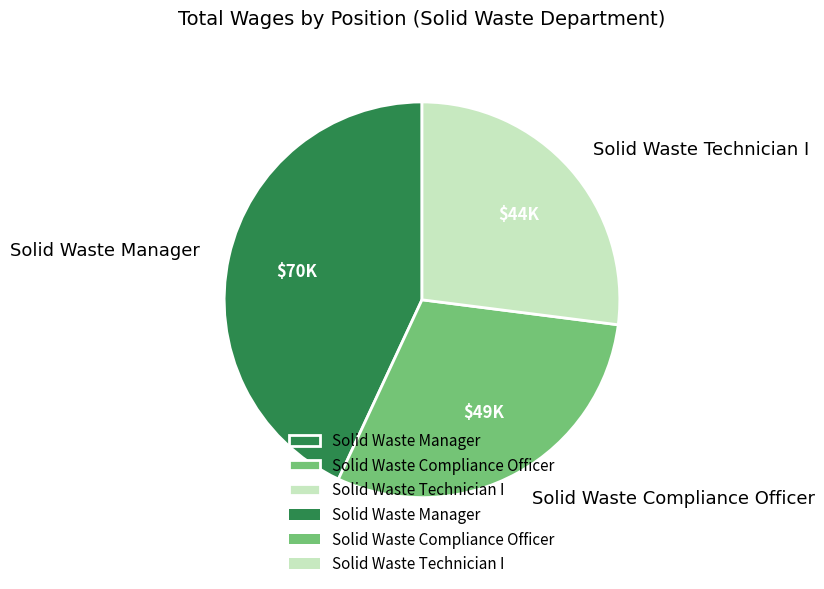

Is the sum of Solid Waste Technician I and Solid Waste Compliance Officer greater than half?

Yes